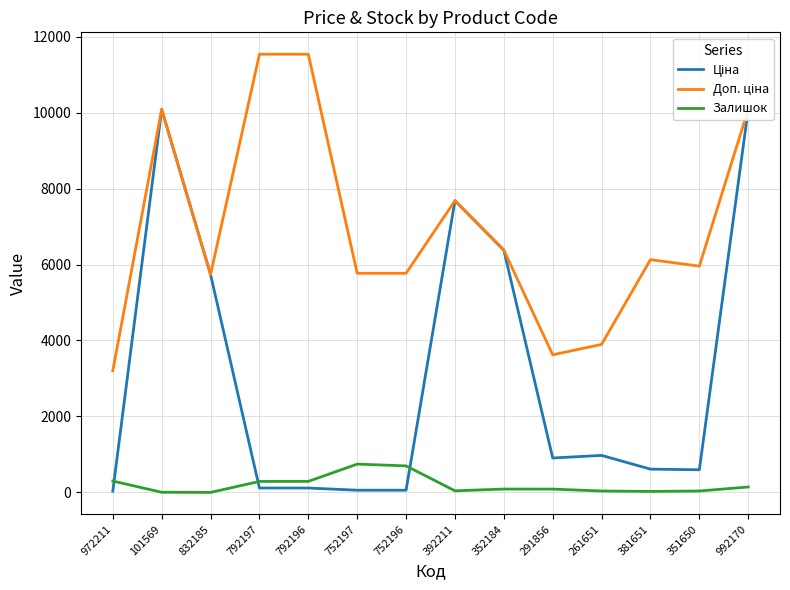

Where is Ціна nearest to the value 5058?

832185